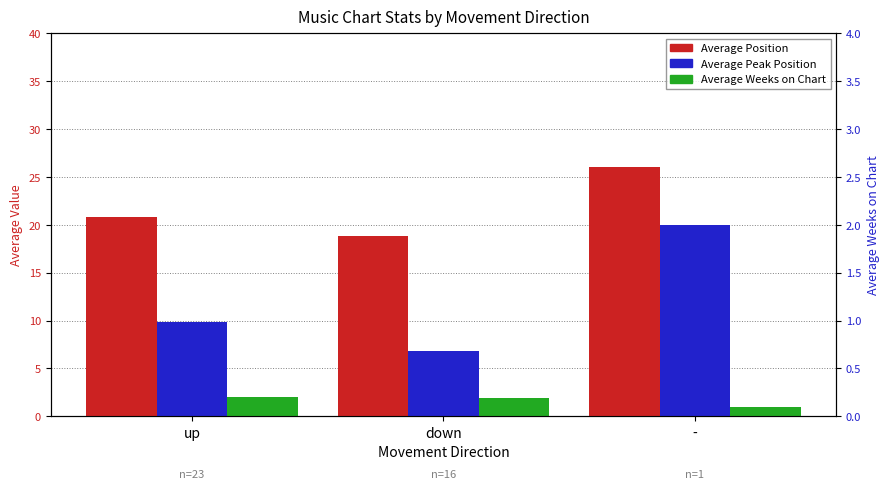

What is the lowest value of the Average Position series?

18.9